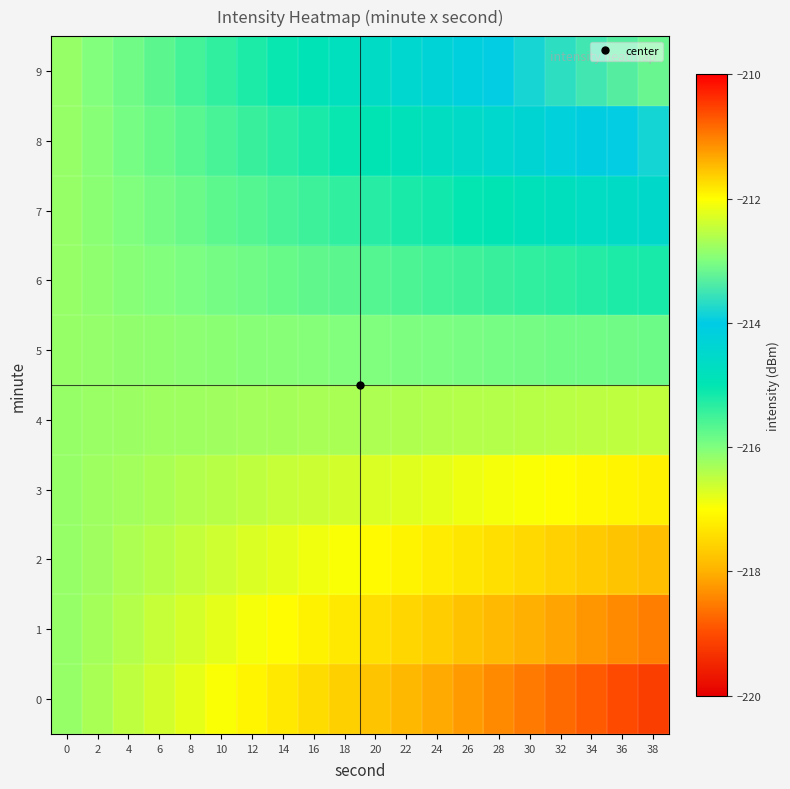

How many distinct data groups are displayed?

10